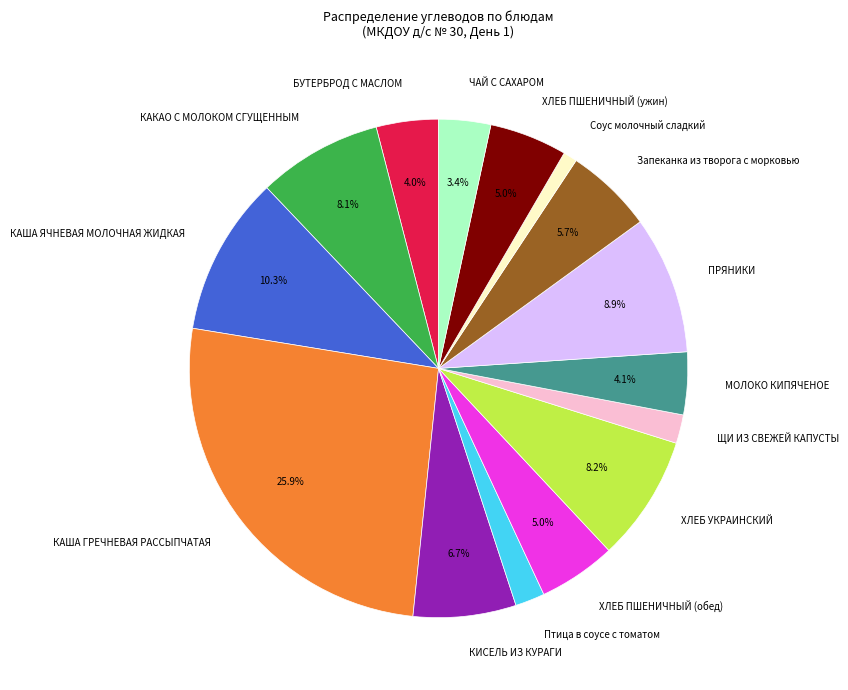

How many slices are in this pie chart?

15